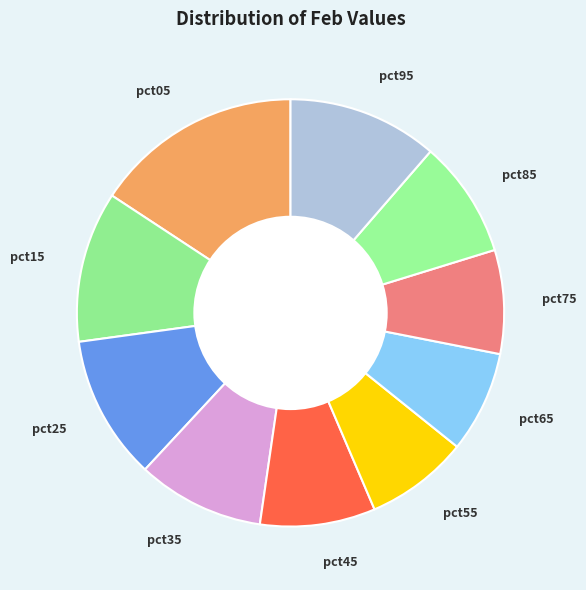

Between pct45 and pct55, which is larger?

pct45